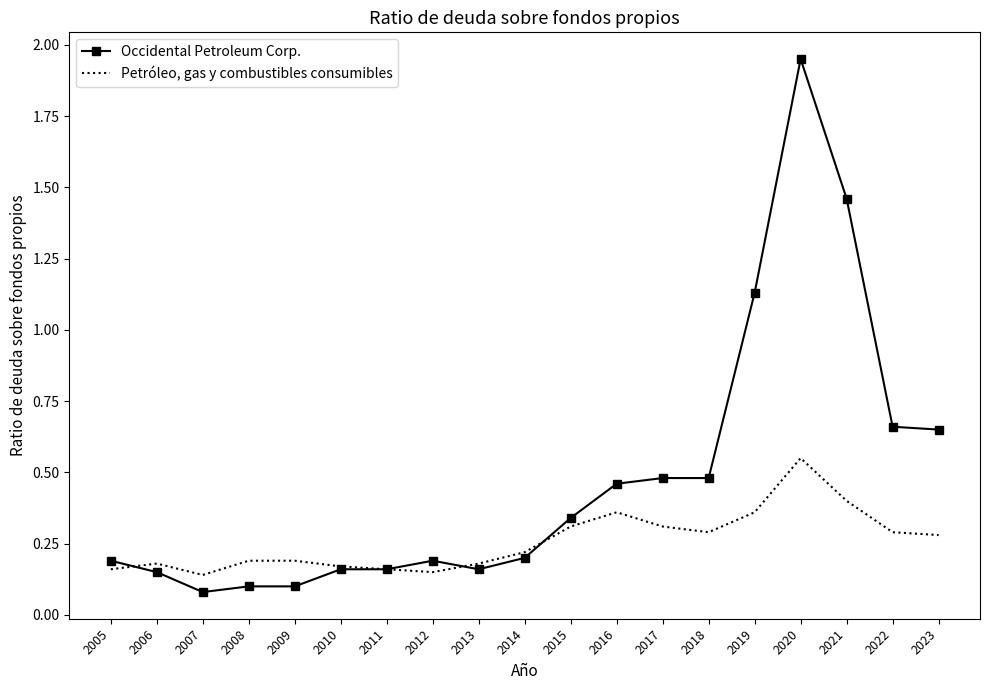

Which category has the highest value in the Occidental Petroleum Corp. series?

2020